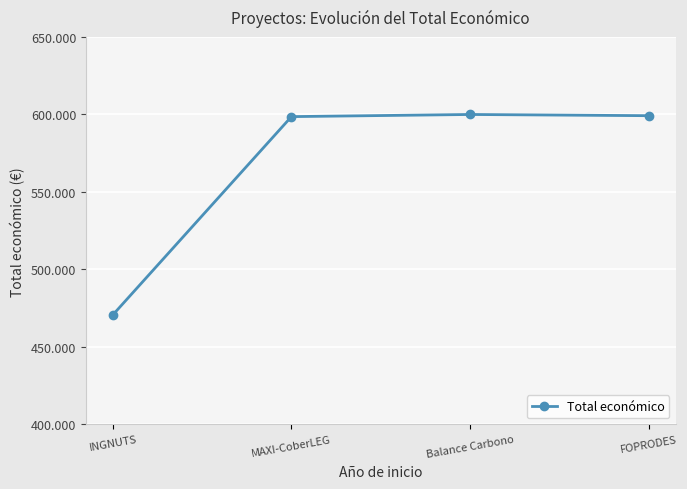

Does the chart have visible grid lines?

Yes